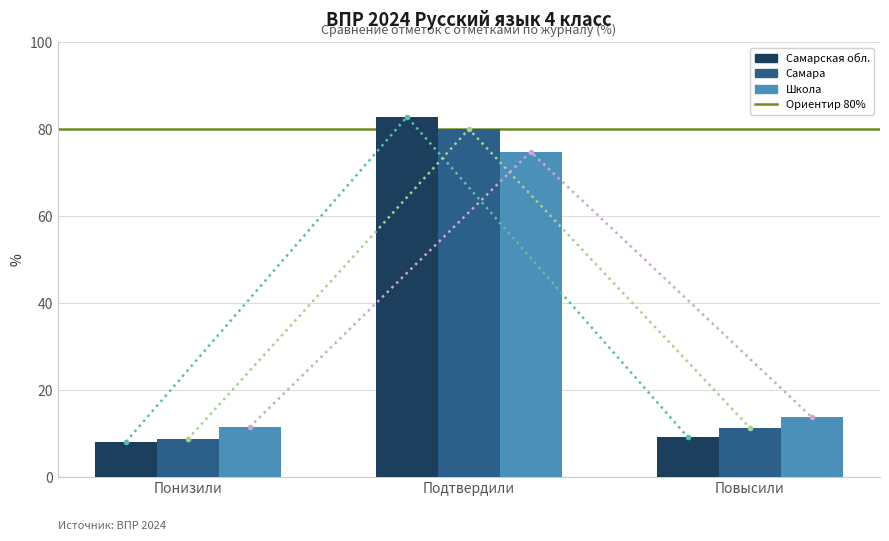

What is the sum of the Самарская обл. values at Понизили and Подтвердили?

90.9